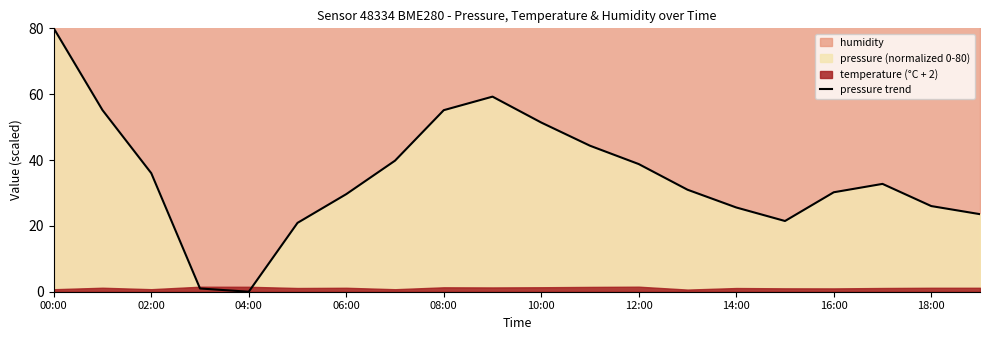

How many points are lower than both their immediate neighbors (excluding endpoints)?

2